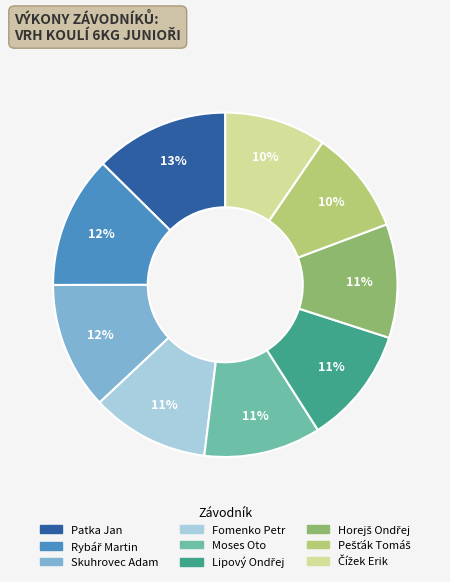

Is Fomenko Petr the majority of the pie?

No